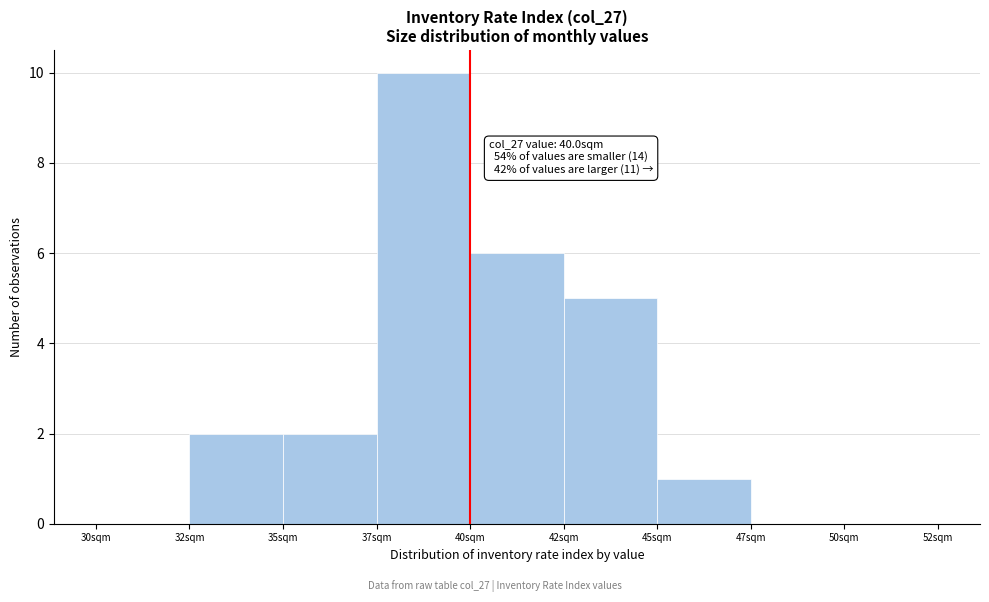

Reading right to left, what are all the values shown in this chart?

50sqm=0	47sqm=0	45sqm=1	42sqm=5	40sqm=6	37sqm=10	35sqm=2	32sqm=2	30sqm=0